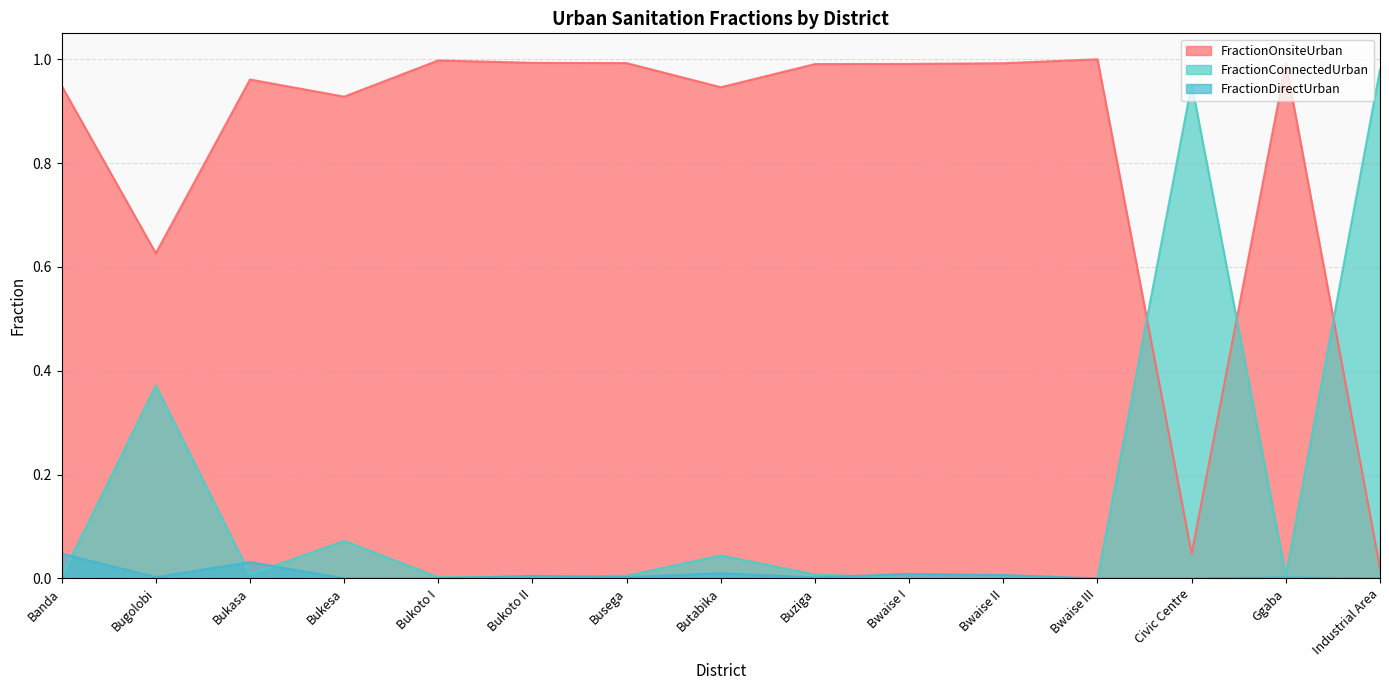

What position from the right is Bukesa?

12